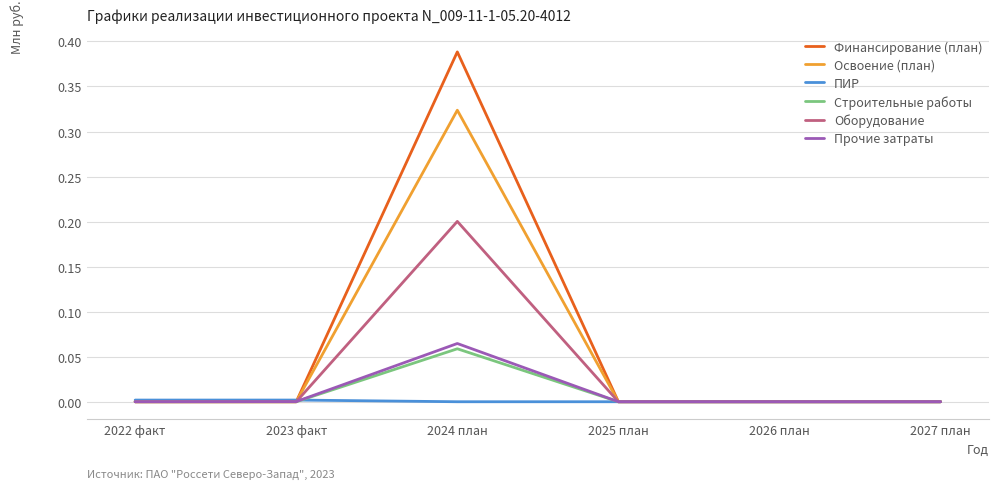

Which category has the highest value in the Освоение (план) series?

2024 план